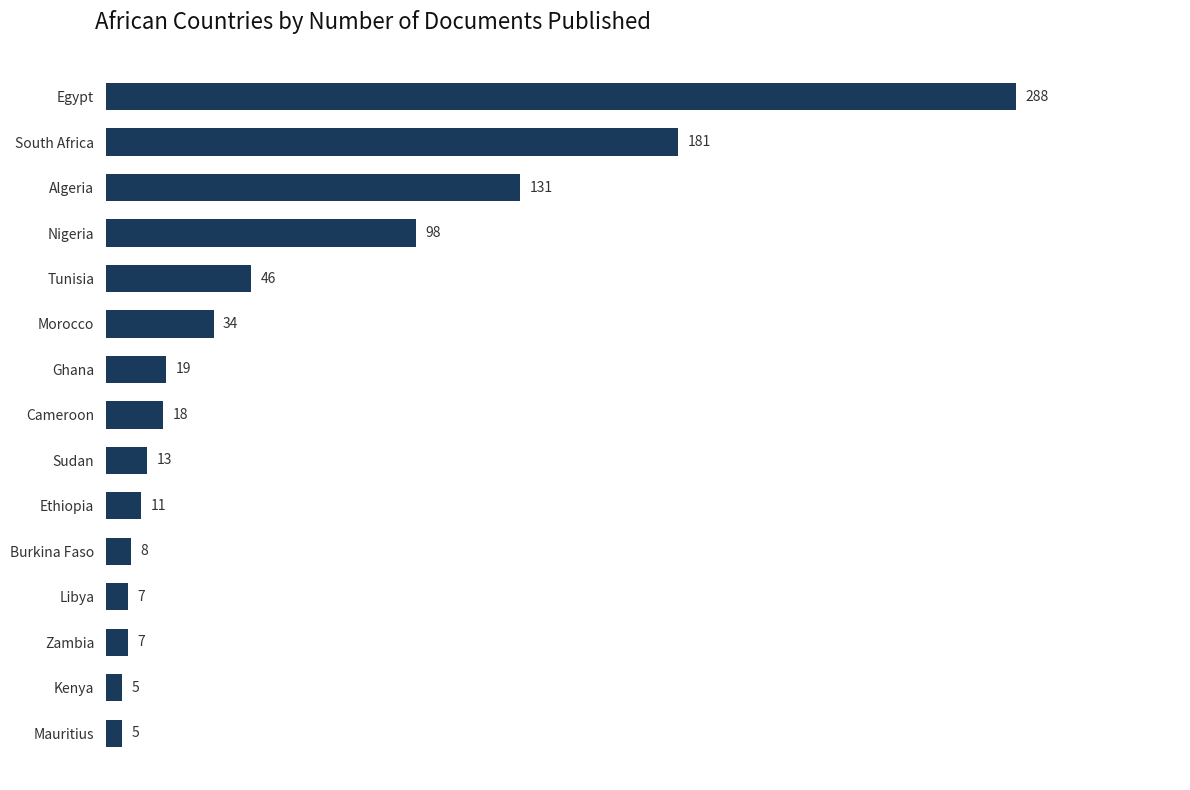

Reading top to bottom, list all the values displayed in this chart.

Egypt=288	South Africa=181	Algeria=131	Nigeria=98	Tunisia=46	Morocco=34	Ghana=19	Cameroon=18	Sudan=13	Ethiopia=11	Burkina Faso=8	Libya=7	Zambia=7	Kenya=5	Mauritius=5